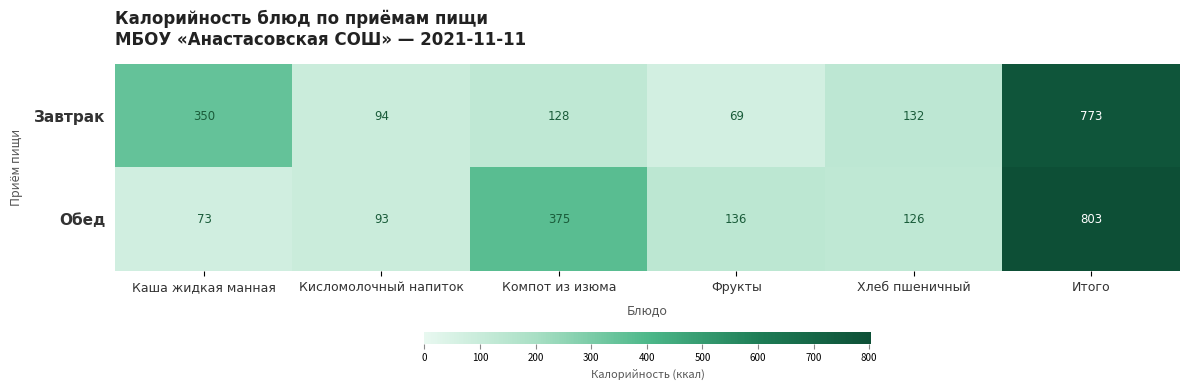

What is the minimum value shown in the chart?

69